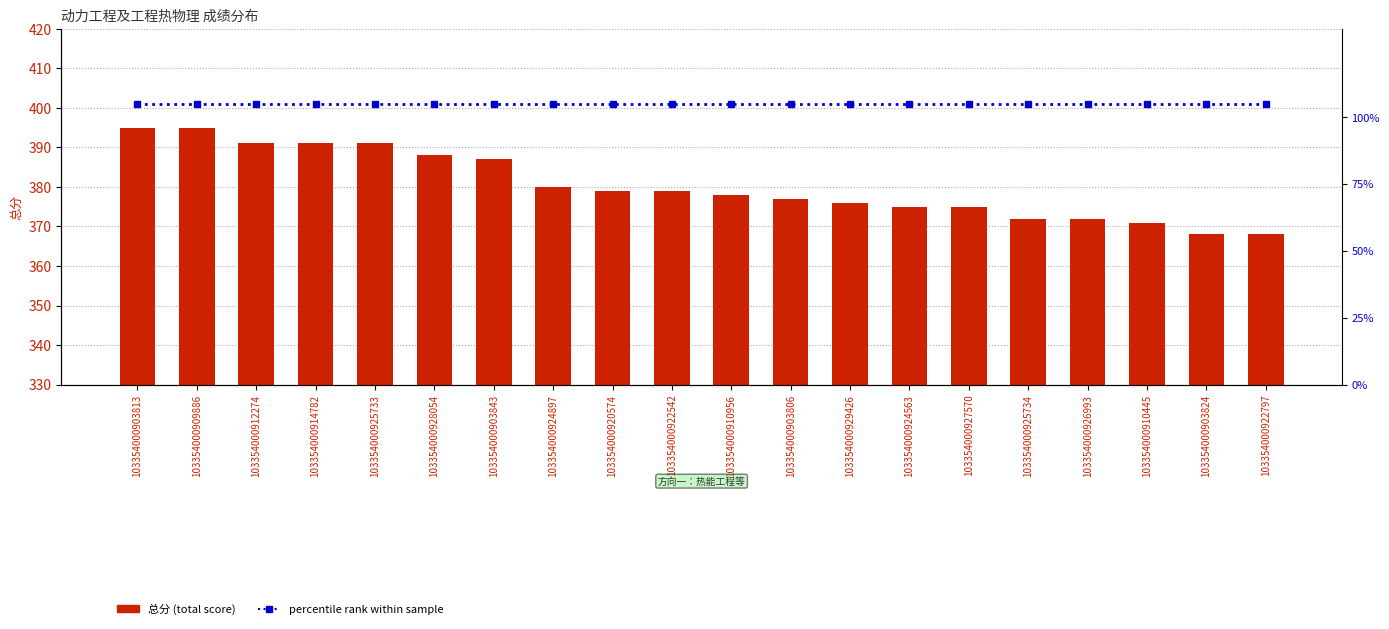

Reading left to right, transcribe all the data shown in this chart.

总分 (total score): 103354000903813=395	103354000909886=395	103354000912274=391	103354000914782=391	103354000925733=391	103354000928054=388	103354000903843=387	103354000924897=380	103354000920574=379	103354000922542=379	103354000910956=378	103354000903806=377	103354000929426=376	103354000924563=375	103354000927570=375	103354000925734=372	103354000926993=372	103354000910445=371	103354000903824=368	103354000922797=368
percentile rank within sample: 103354000903813=105	103354000909886=105	103354000912274=105	103354000914782=105	103354000925733=105	103354000928054=105	103354000903843=105	103354000924897=105	103354000920574=105	103354000922542=105	103354000910956=105	103354000903806=105	103354000929426=105	103354000924563=105	103354000927570=105	103354000925734=105	103354000926993=105	103354000910445=105	103354000903824=105	103354000922797=105